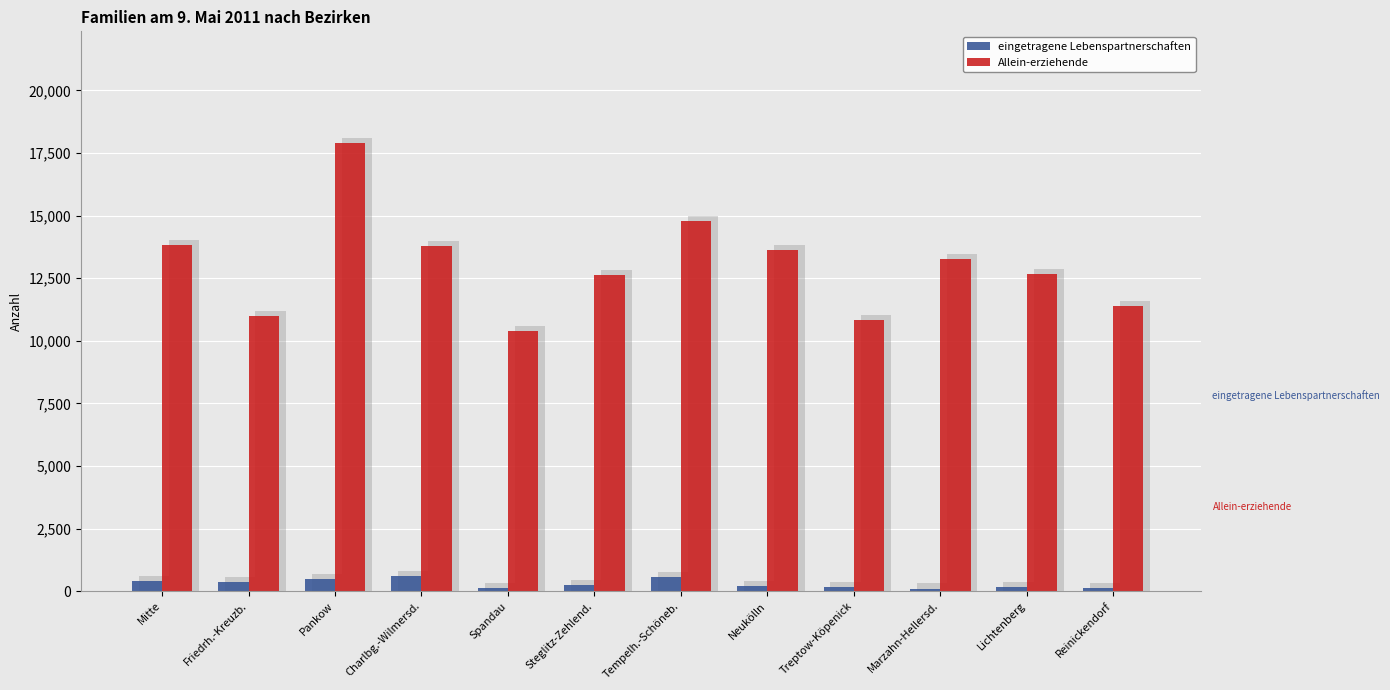

Reading right to left, extract all data points from this chart.

eingetragene Lebenspartnerschaften: 121	181	103	150	212	580	257	122	596	473	351	395
Allein-erziehende: 11374	12672	13254	10834	13622	14788	12618	10375	13802	17891	10980	13846